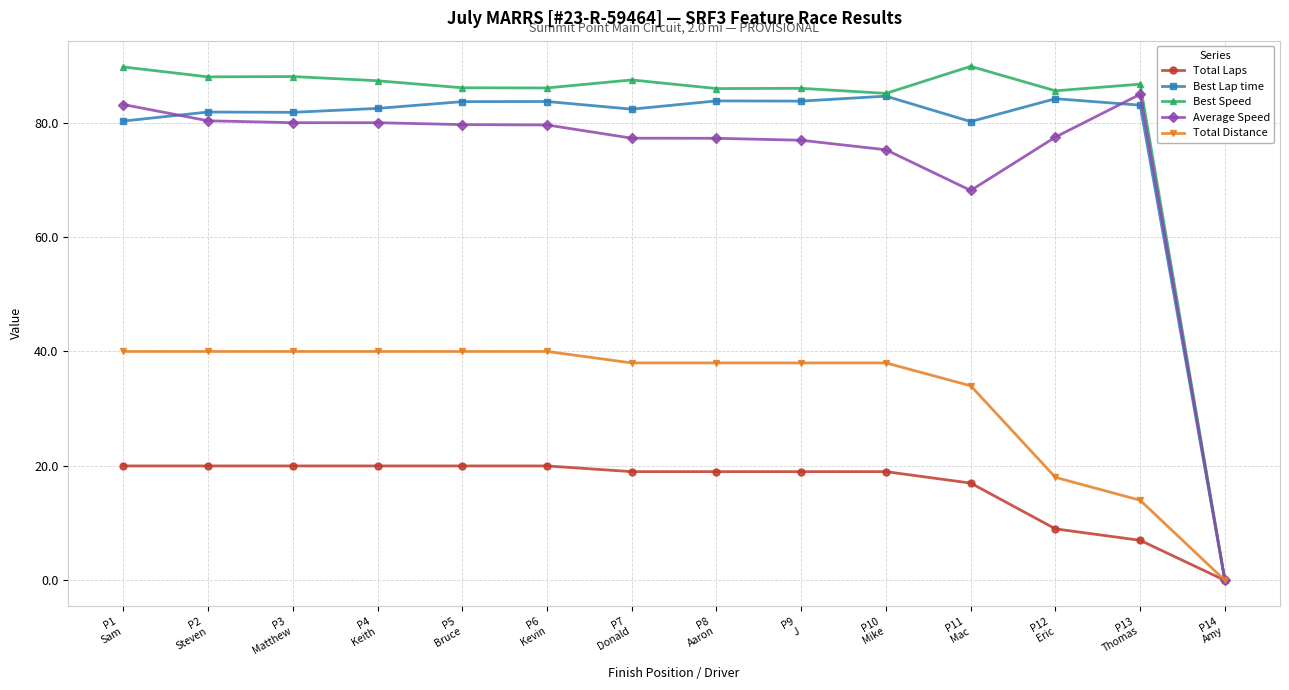

At how many categories does at least one series exceed 35?

13